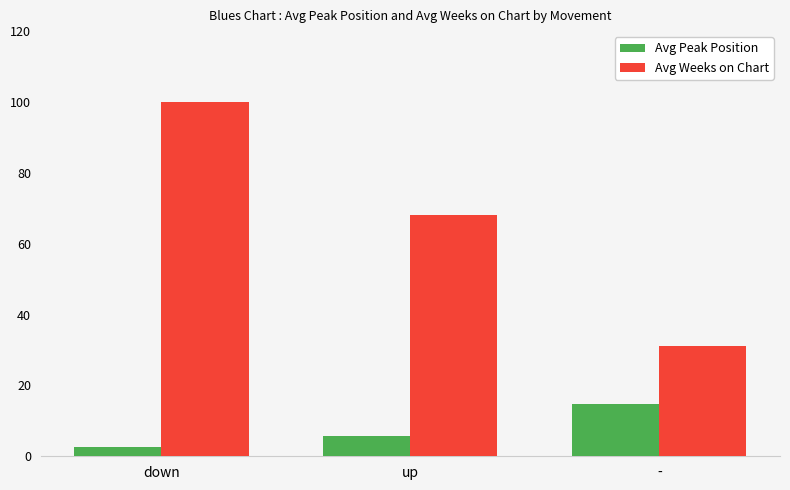

Count the number of categories in the chart.

3